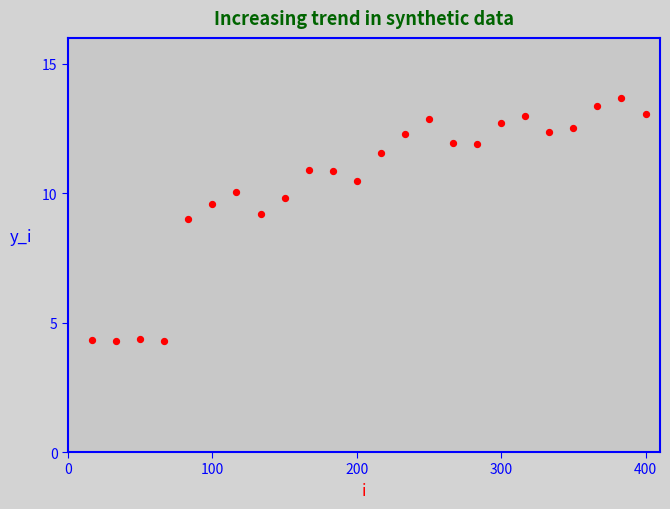

What is the range of X values (max minus min)?

383.3